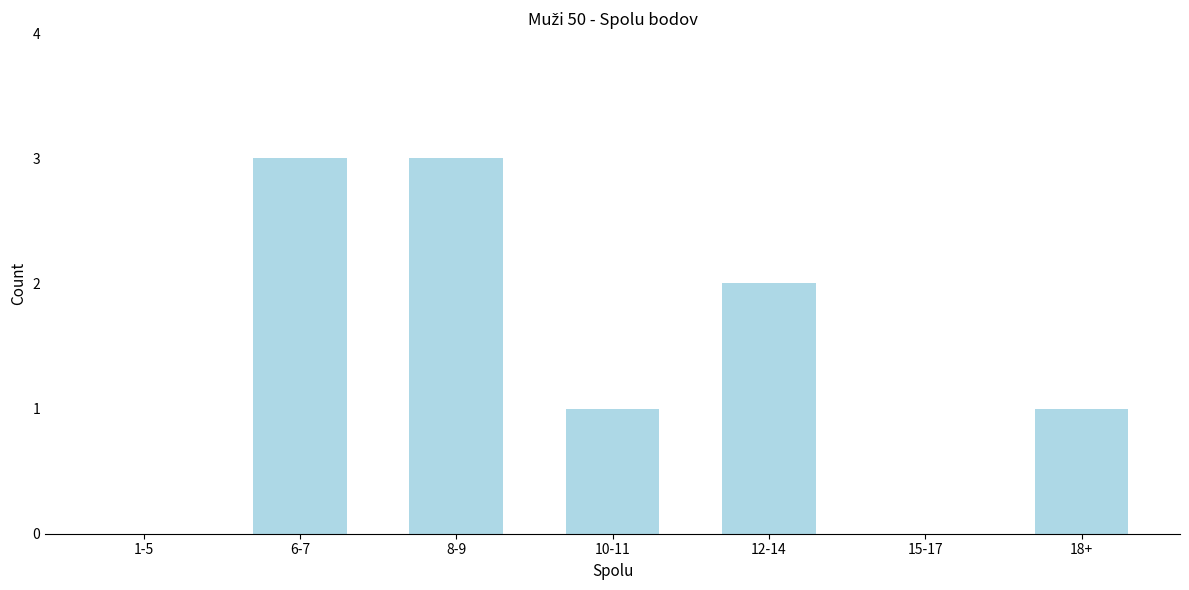

Reading left to right, extract all data points from this chart.

1-5=0	6-7=3	8-9=3	10-11=1	12-14=2	15-17=0	18+=1